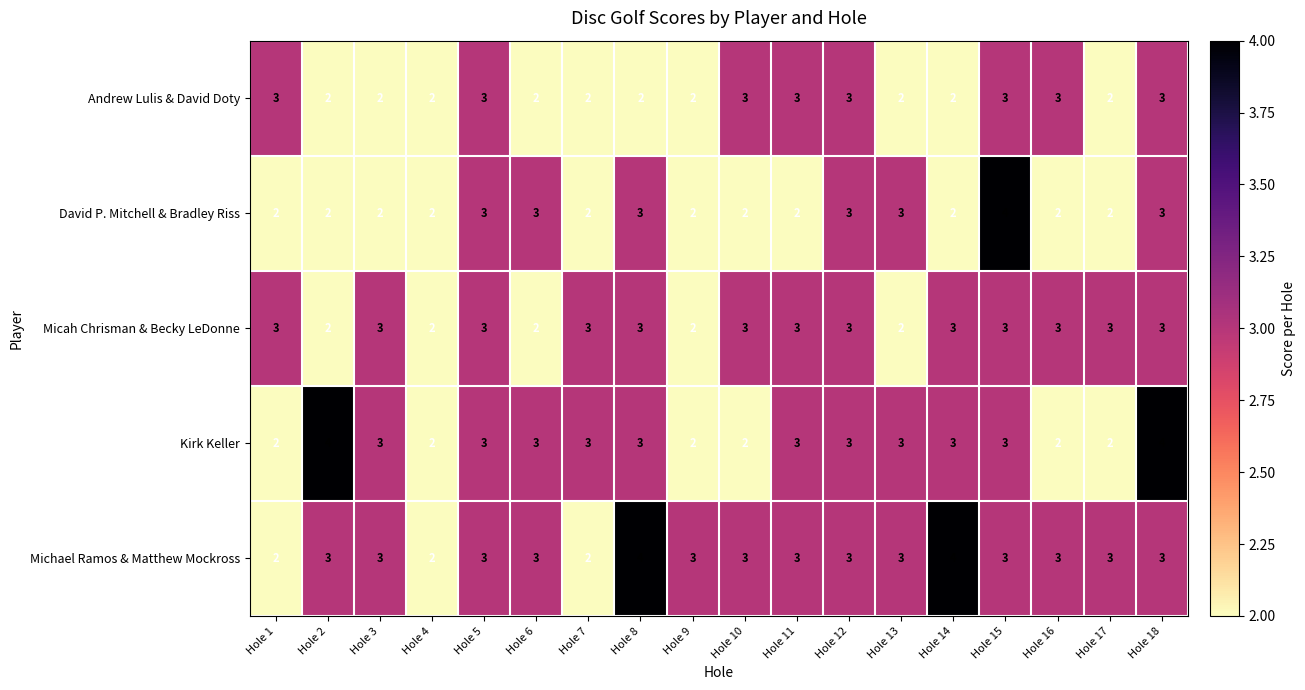

What is the average value of the Michael Ramos & Matthew Mockross series?

3